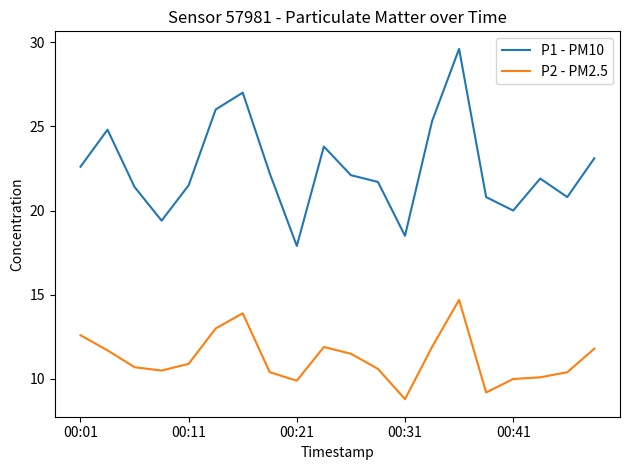

What is the smallest value displayed?

8.8